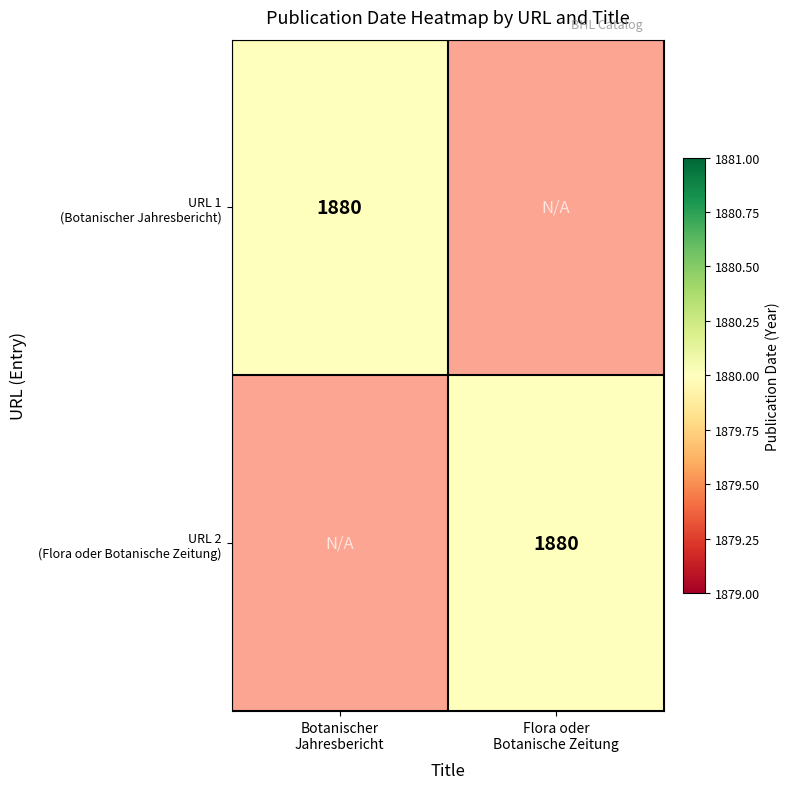

The value of URL 2 (Flora oder Botanische Zeitung) at Botanischer Jahresbericht is 0.0. True or false?

True